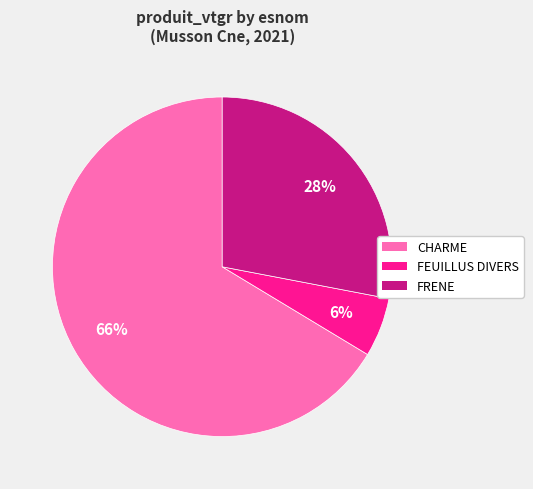

Between FEUILLUS DIVERS and FRENE, which is larger?

FRENE